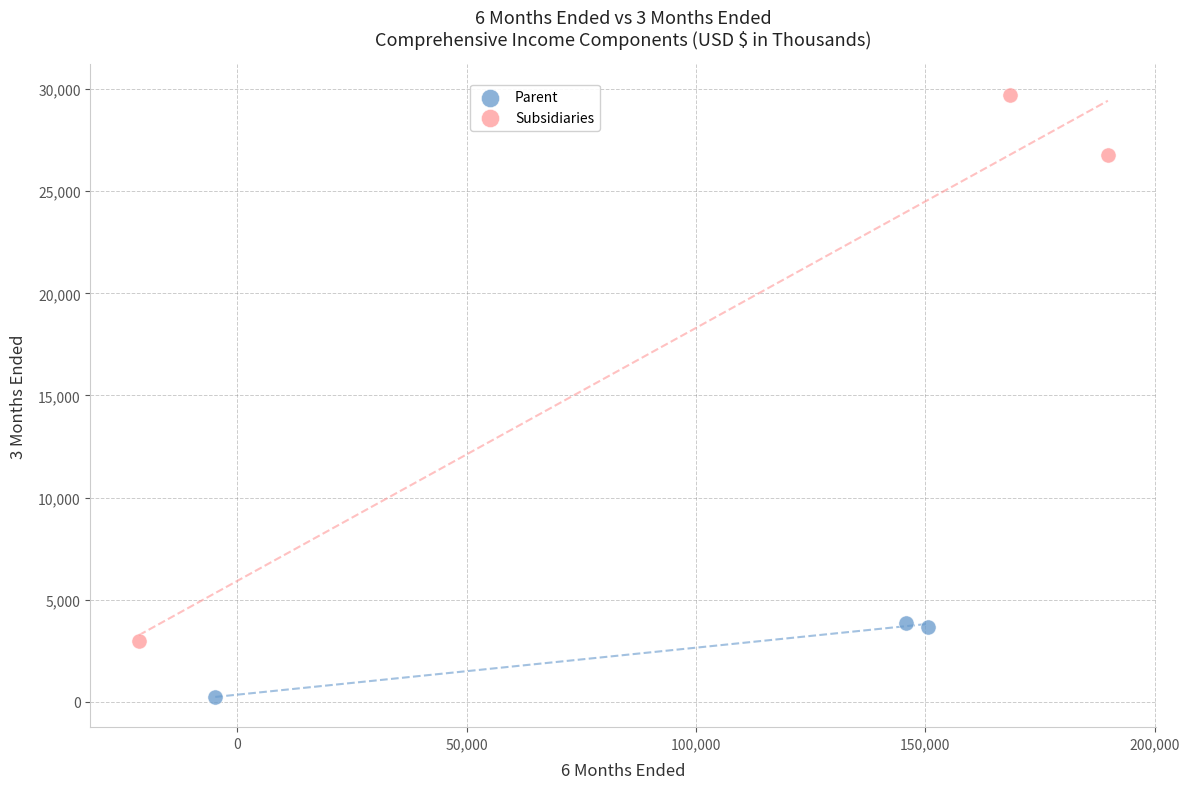

Which series reaches the maximum Y coordinate?

Subsidiaries